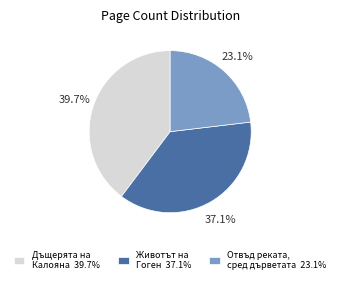

How much of the chart is everything except Животът на Гоген?

62.9%